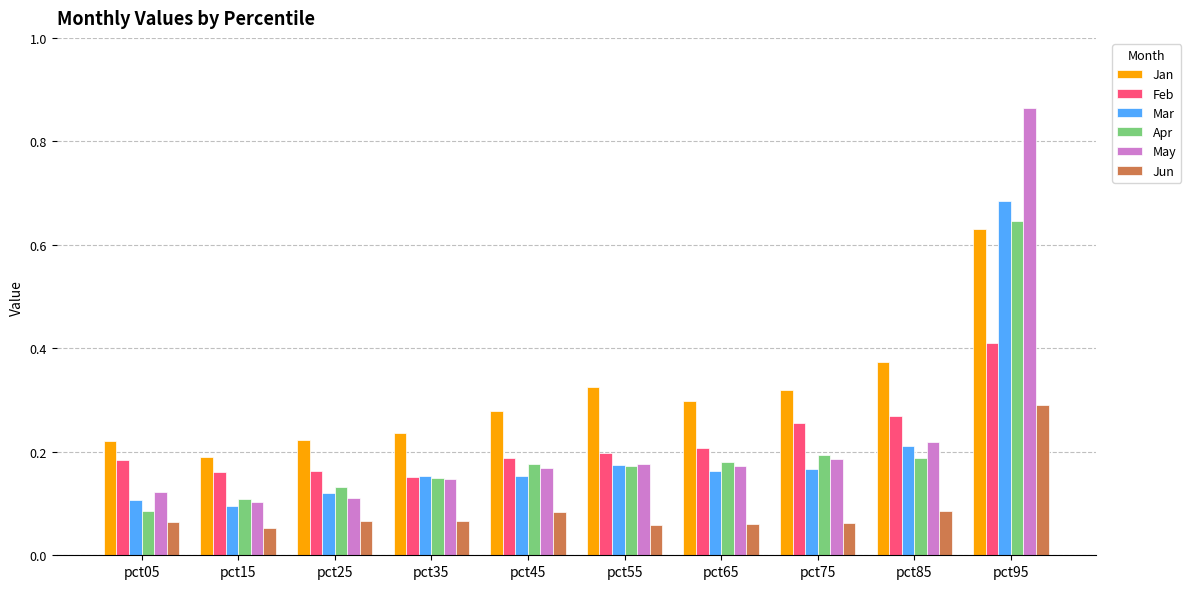

How many series are shown in this chart?

6